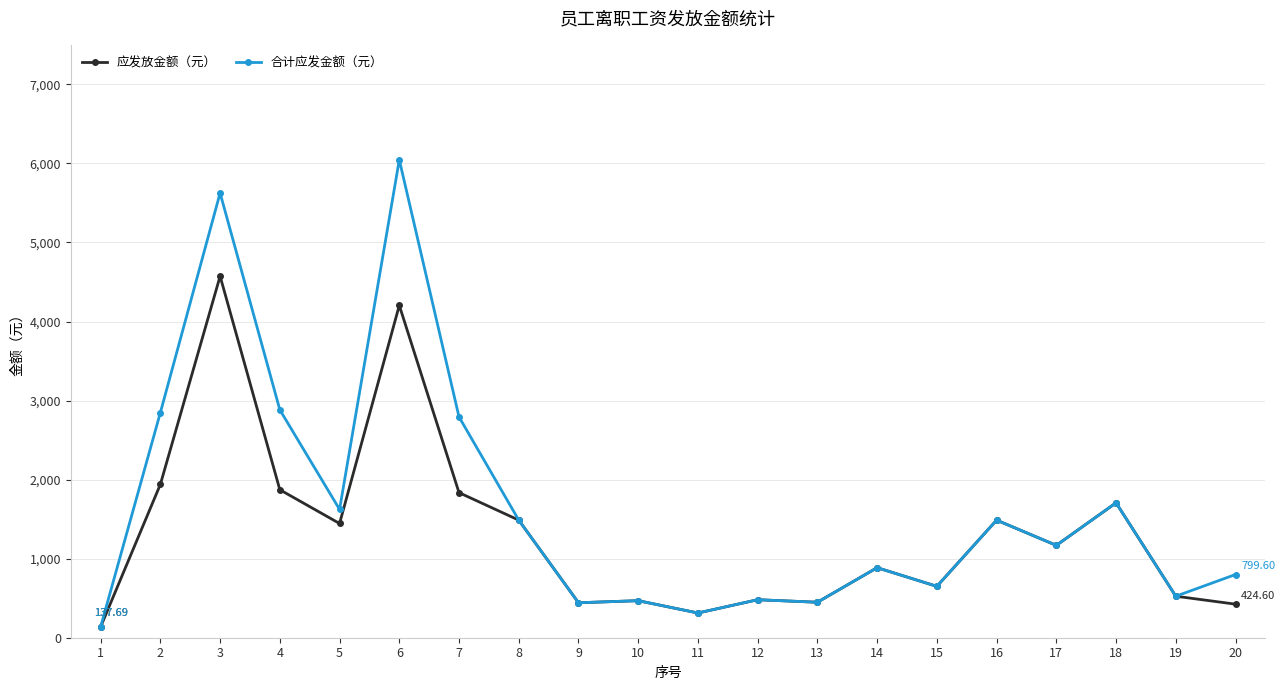

What is the sum of the 应发放金额（元） values at 20 and 10?

893.2